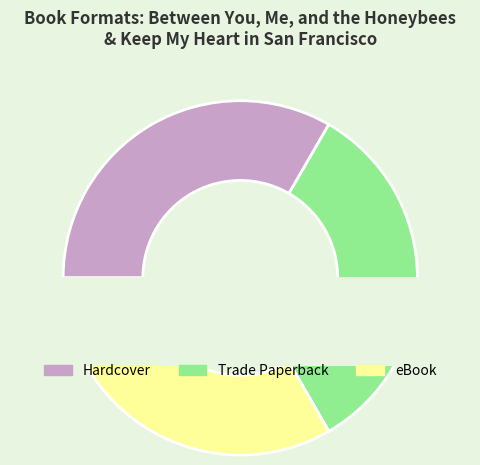

Does Trade Paperback account for over 50% of the chart?

No